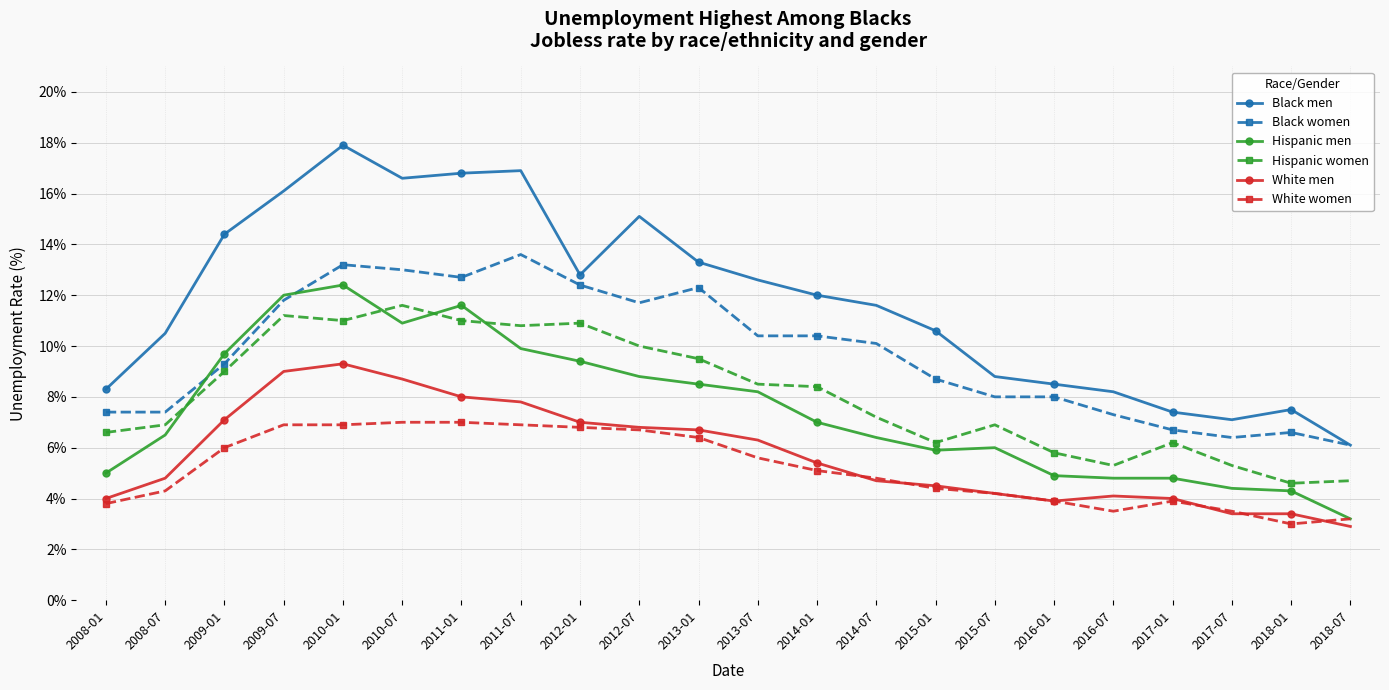

What is the value of the Black women point at the 18th from the left?

7.3